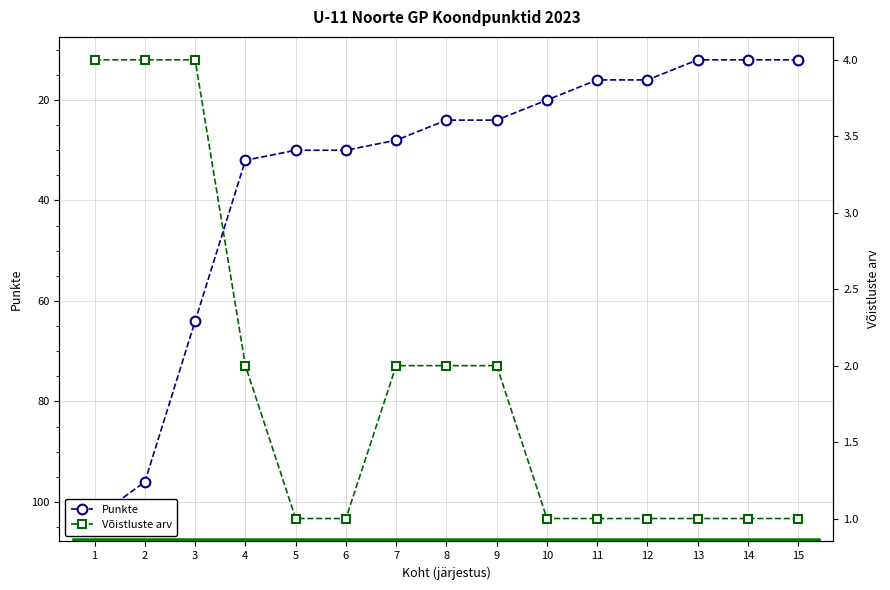

True or false: Võistluste arv and Punkte cross at least once.

False